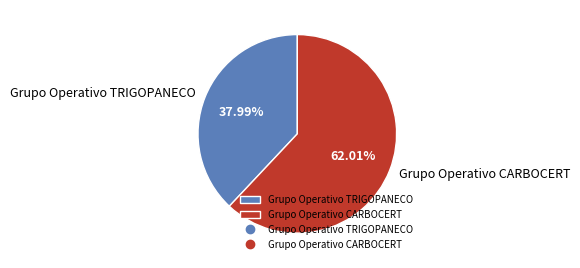

Does any single category account for the majority?

Yes